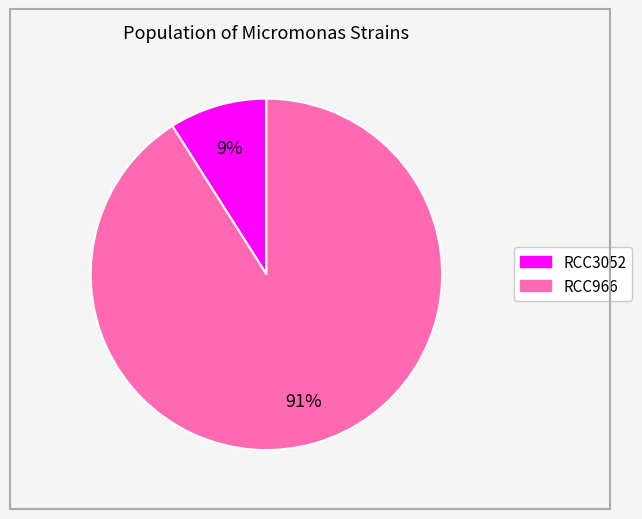

Rank the categories by value from highest to lowest.

RCC966, RCC3052